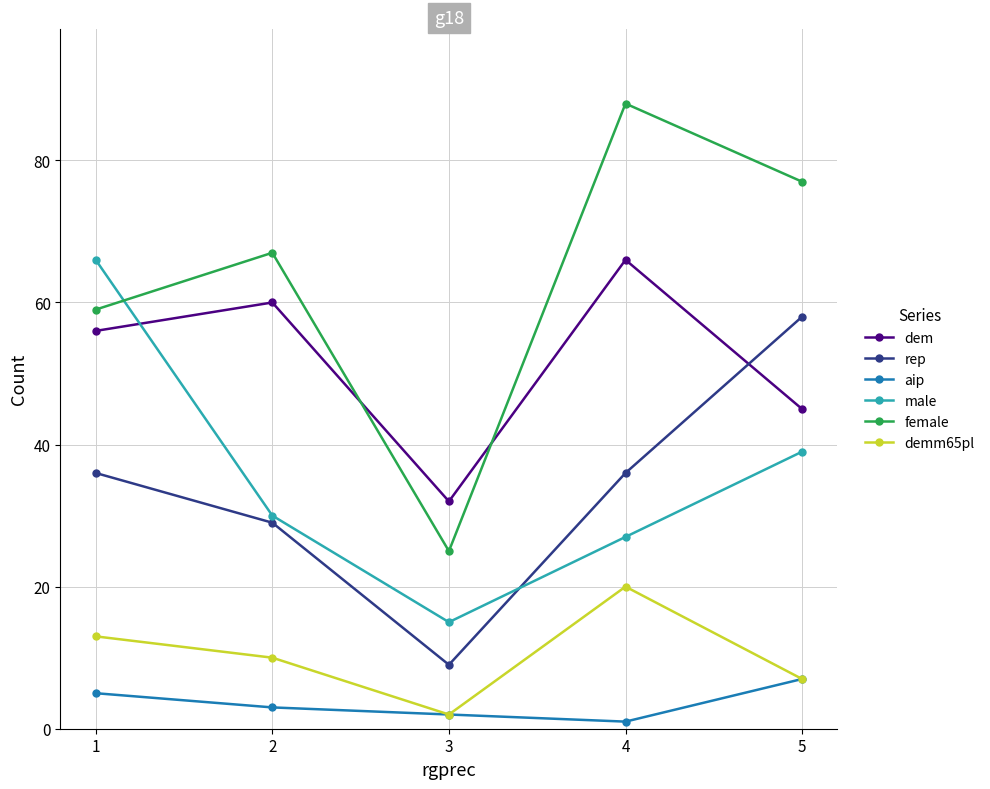

At 4, list the series in order from largest to smallest.

female, dem, rep, male, demm65pl, aip